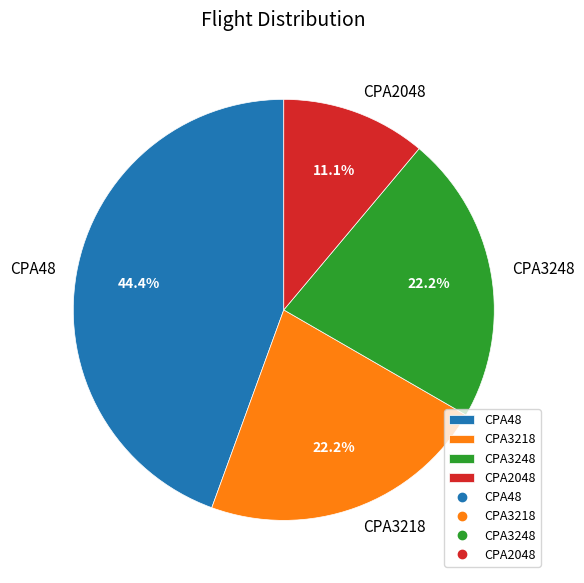

Between CPA3218 and CPA2048, which is larger?

CPA3218